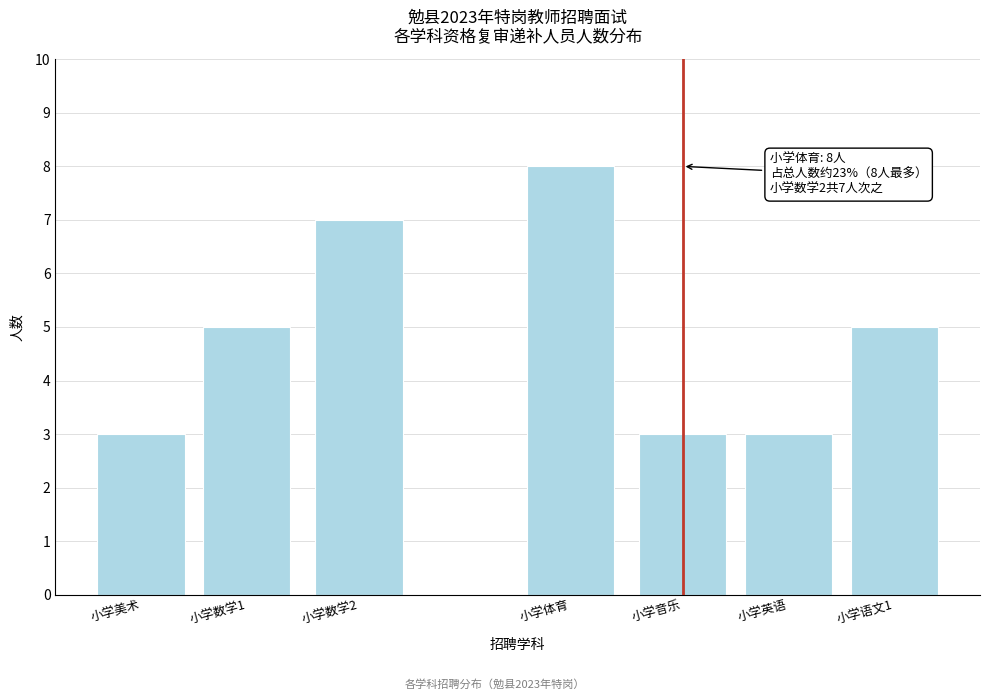

Reading left to right, extract all data points from this chart.

小学美术=3	小学数学1=5	小学数学2=7	小学体育=8	小学音乐=3	小学英语=3	小学语文1=5